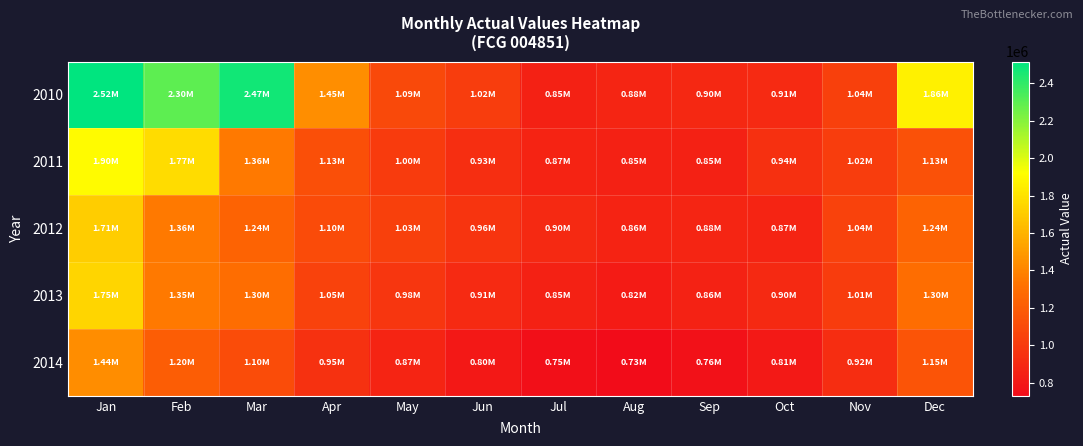

Count the number of categories in the chart.

12